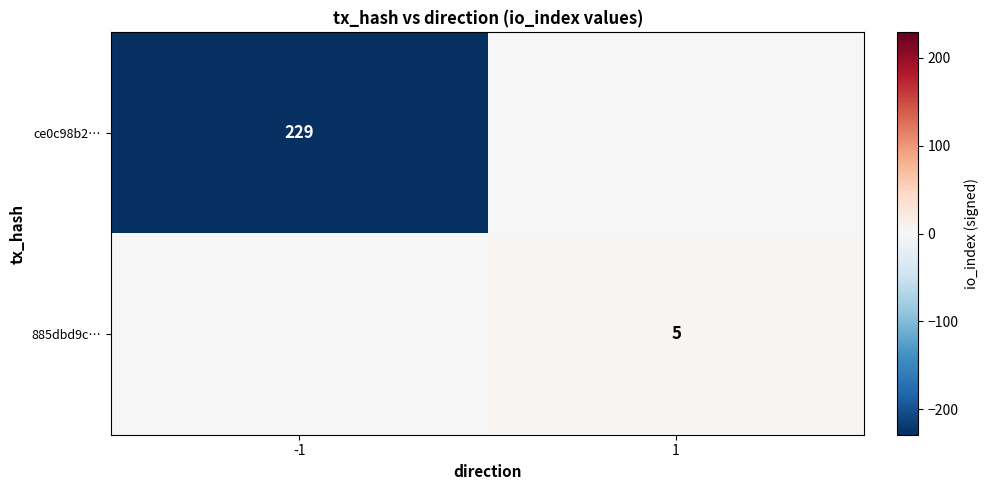

At which category is the sum across all series the highest?

1